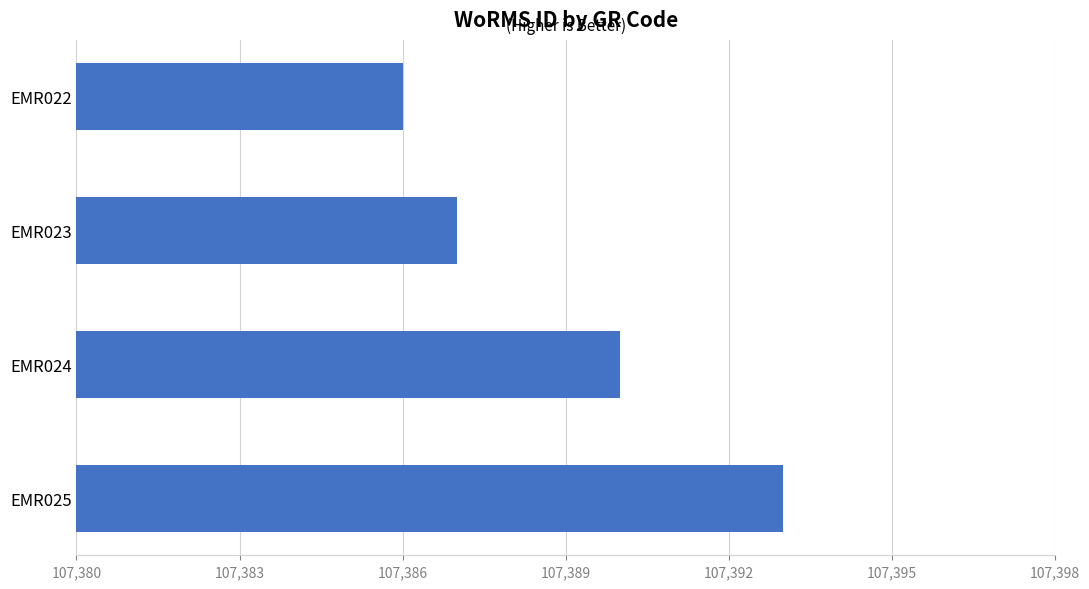

The chart shows a value of 107390 at EMR024. True or false?

True